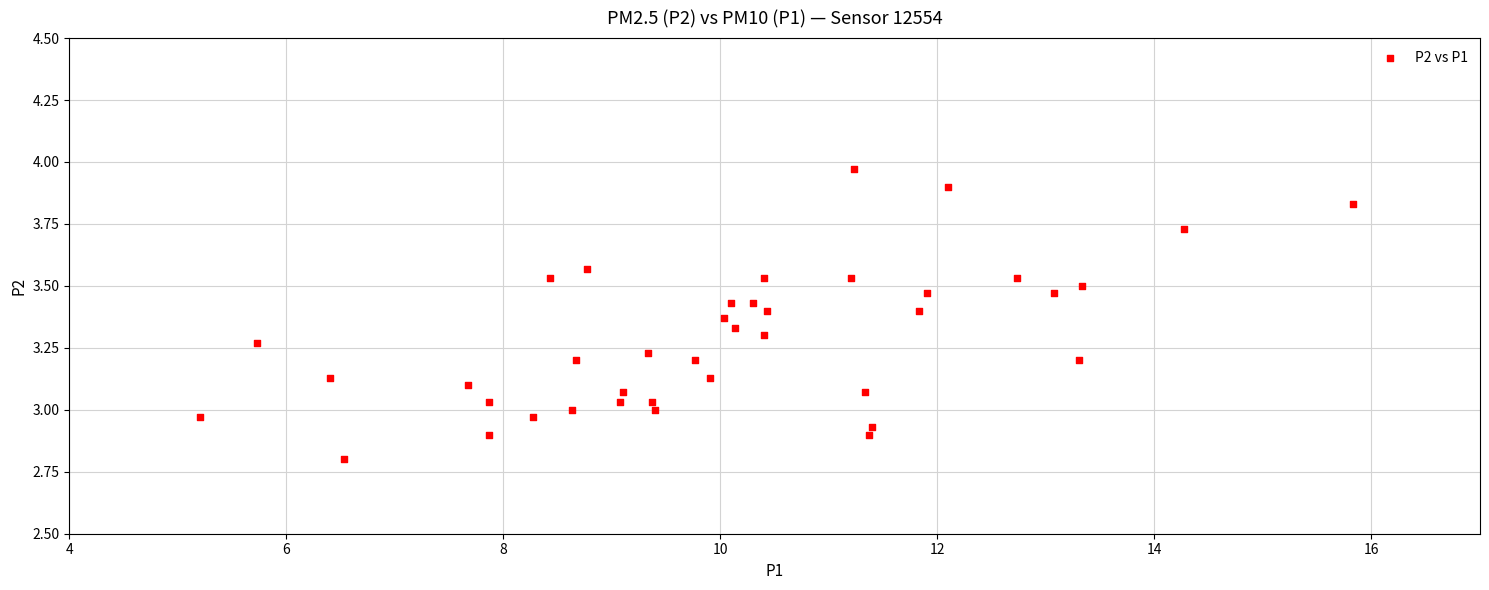

What is the range of Y values (max minus min)?

1.2